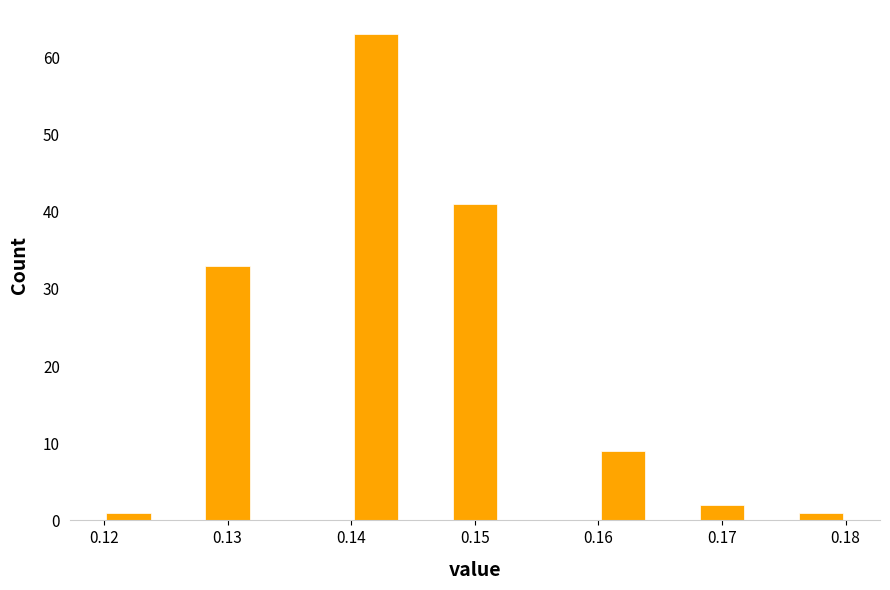

What is the height of the bar covering 0.148 to 0.152 on the x-axis? The values are not printed on the chart, so give them approximately, as read against the axis.

41